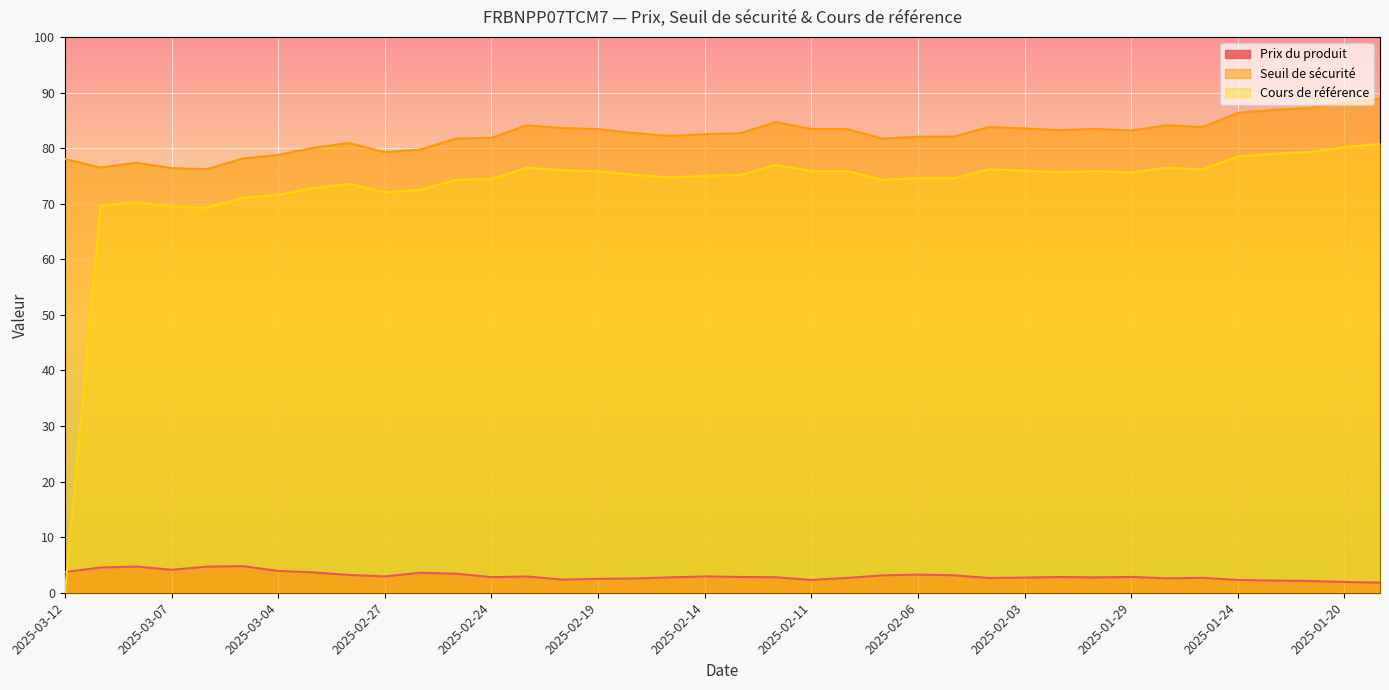

True or false: Cours de référence has a value of 23.2 at 2025-03-05.

False